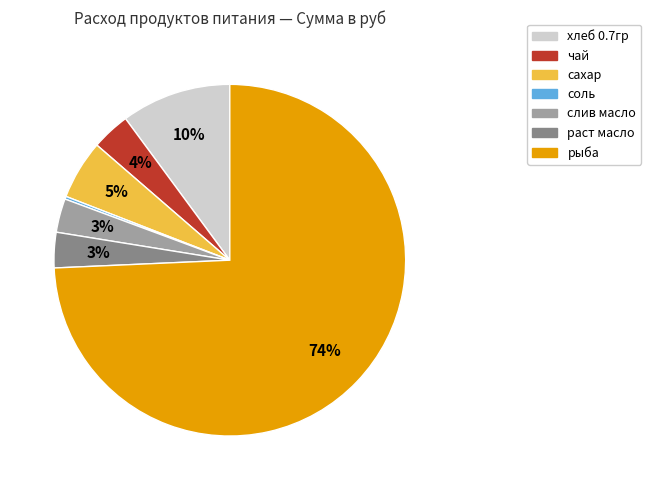

Does рыба account for over 50% of the chart?

Yes